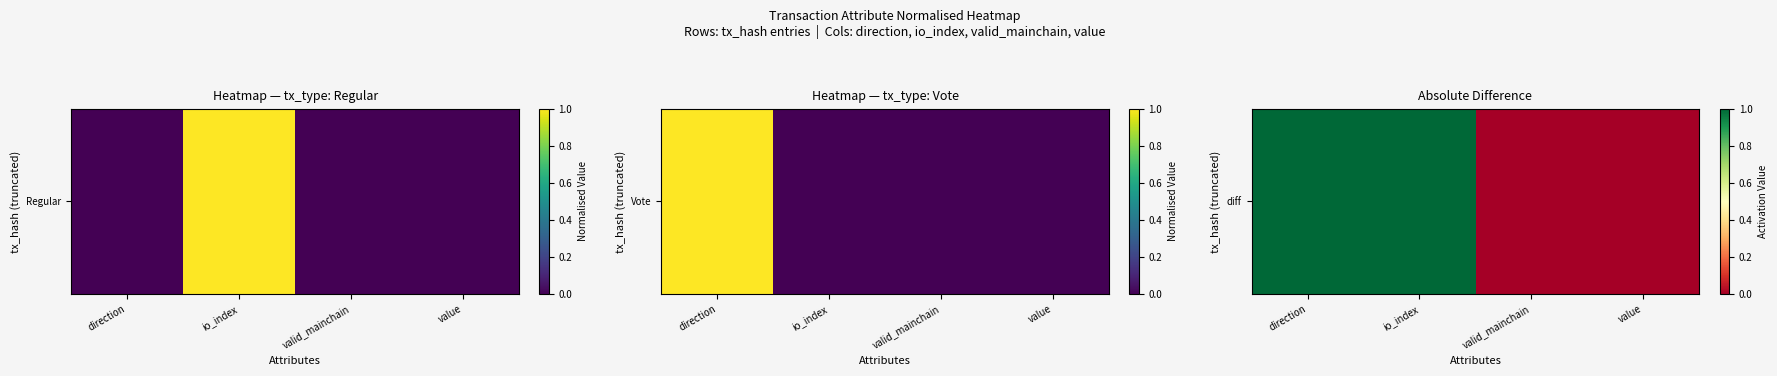

What is the difference between the maximum and minimum values?

1